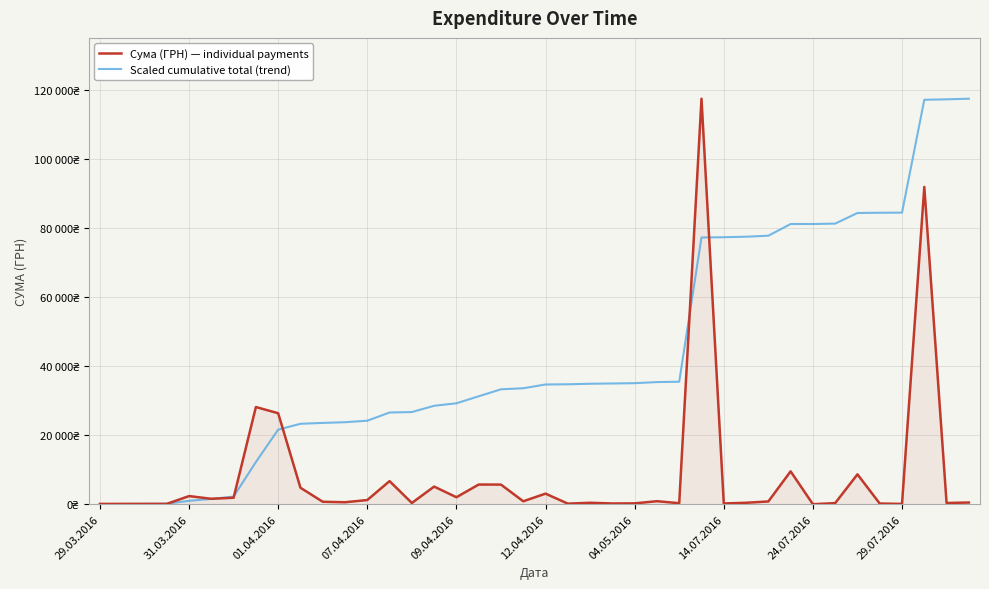

Does the chart have visible grid lines?

Yes